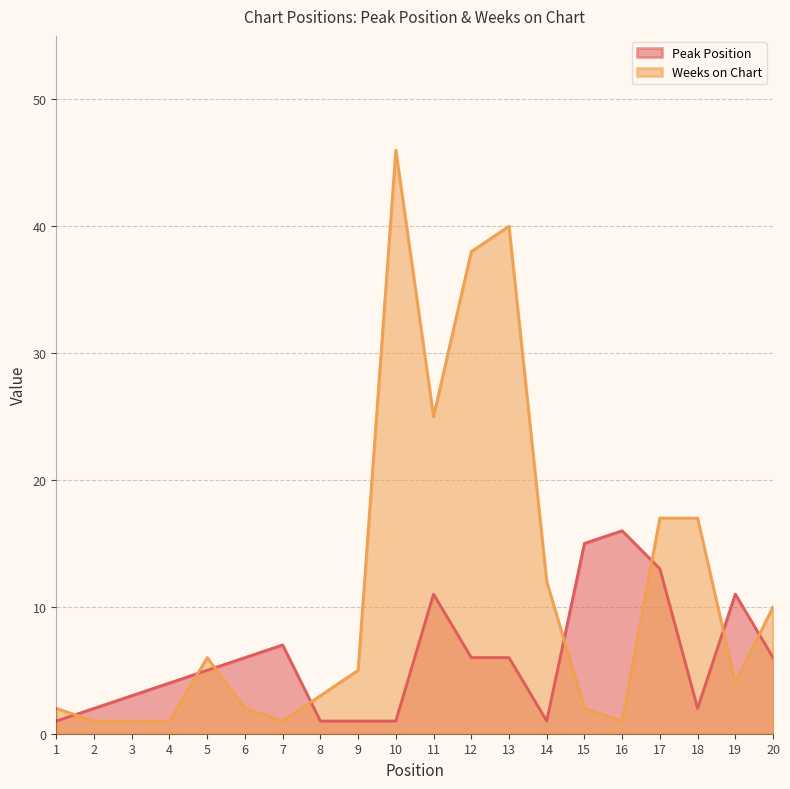

Which series has the largest range (max minus min)?

Weeks on Chart